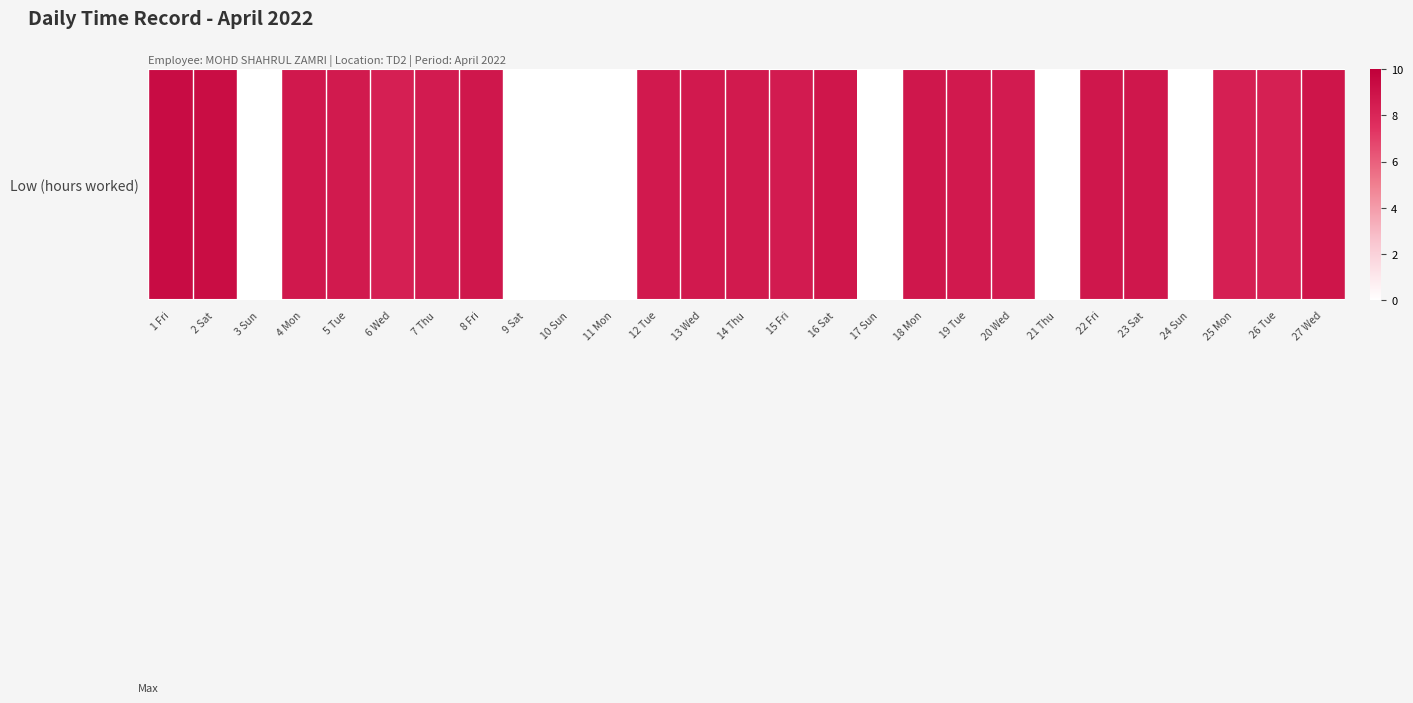

At which category does the chart reach its minimum across all series?

3 Sun